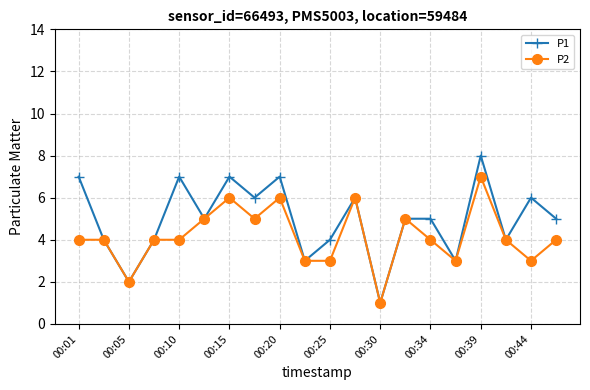

What is the maximum value shown in the chart?

8